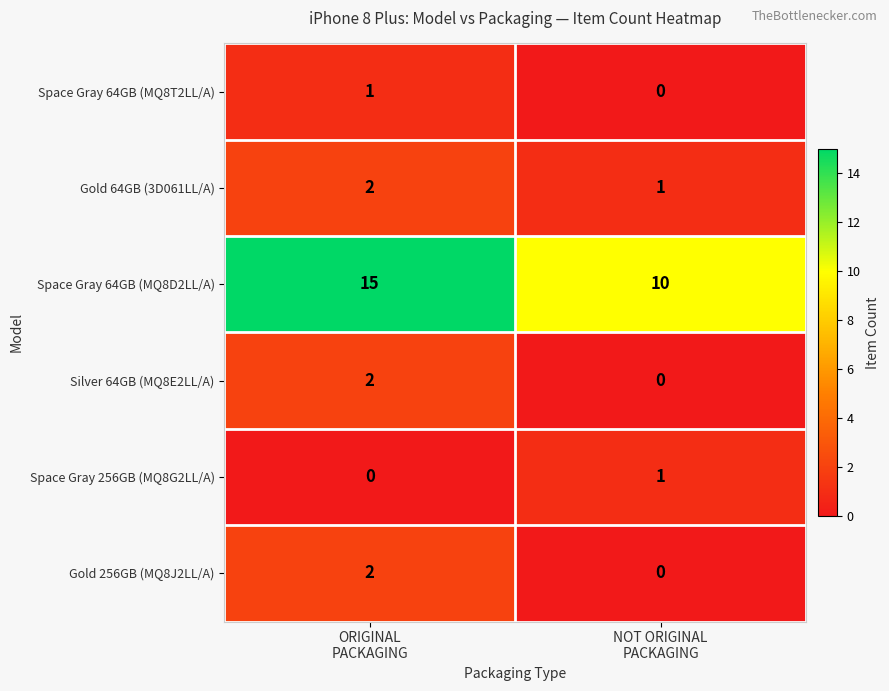

At which category is the sum across all series the highest?

ORIGINAL
PACKAGING